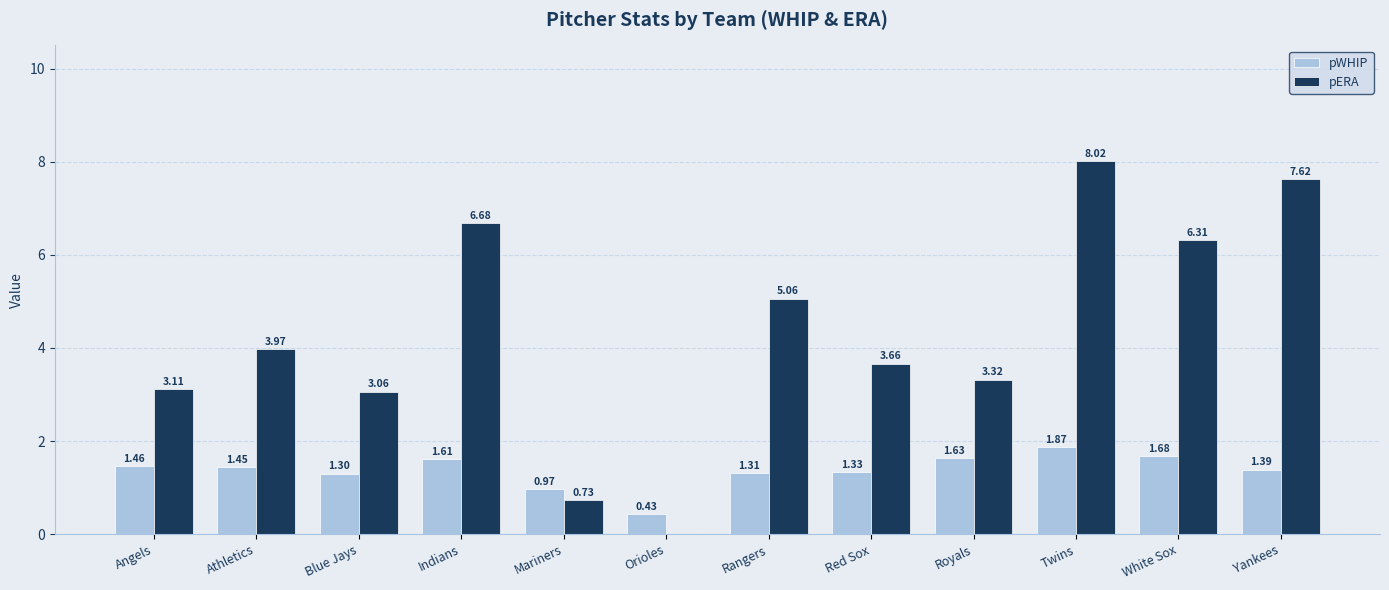

At which label is pWHIP closest to 1?

Mariners